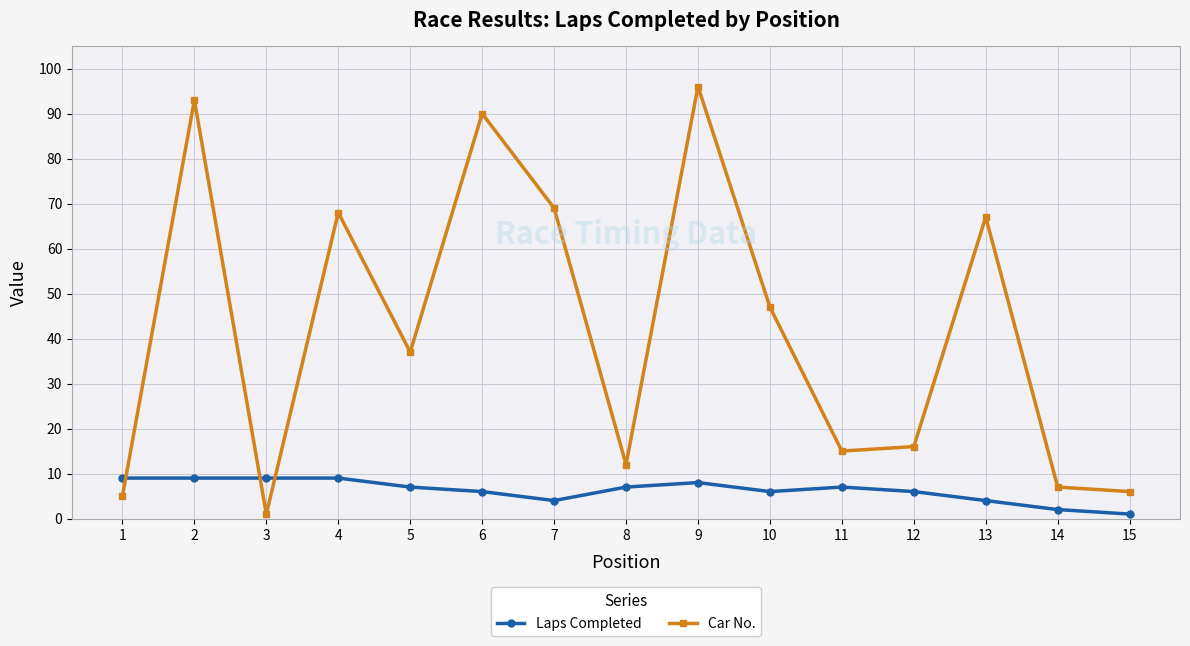

What is the value of the Laps Completed point at the 15th from the left?

1